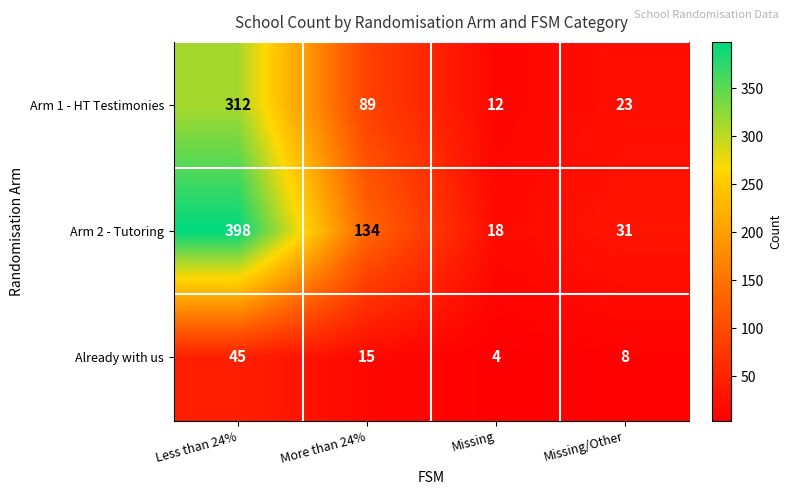

Which series has the largest total across all categories?

Arm 2 - Tutoring